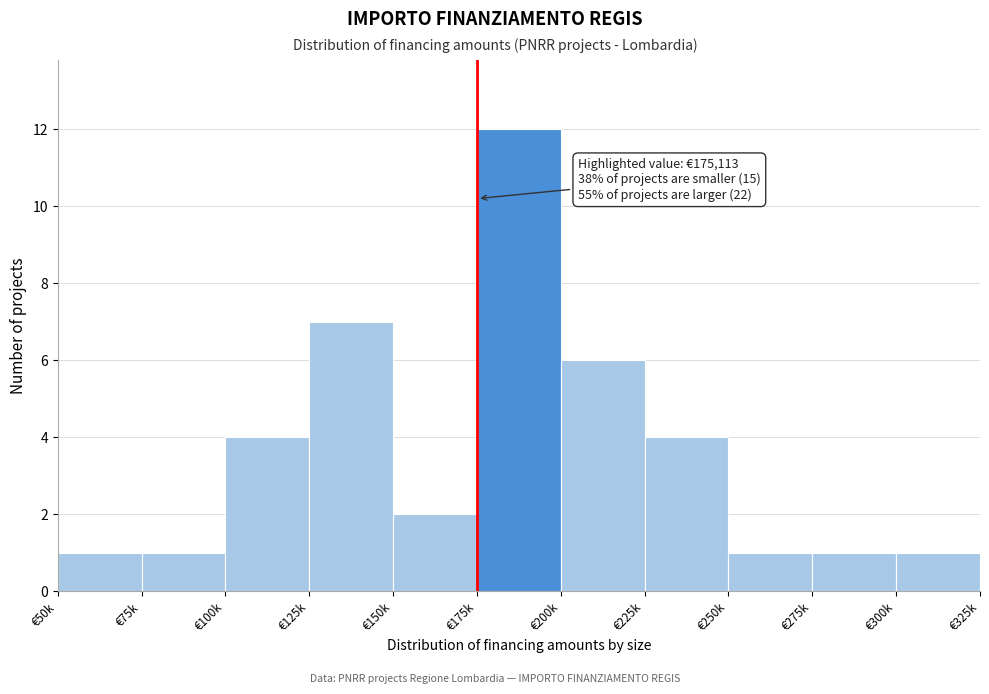

Reading right to left, what are all the values shown in this chart?

€300k=1	€275k=1	€250k=1	€225k=4	€200k=6	€175k=12	€150k=2	€125k=7	€100k=4	€75k=1	€50k=1